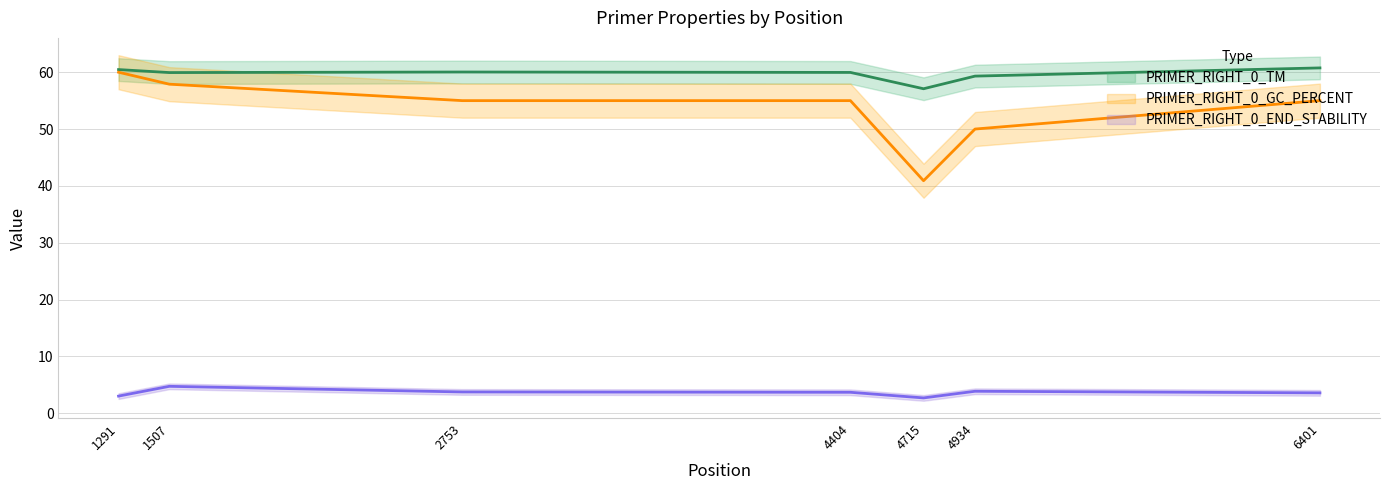

At which label is PRIMER_RIGHT_0_TM closest to 58?

4715